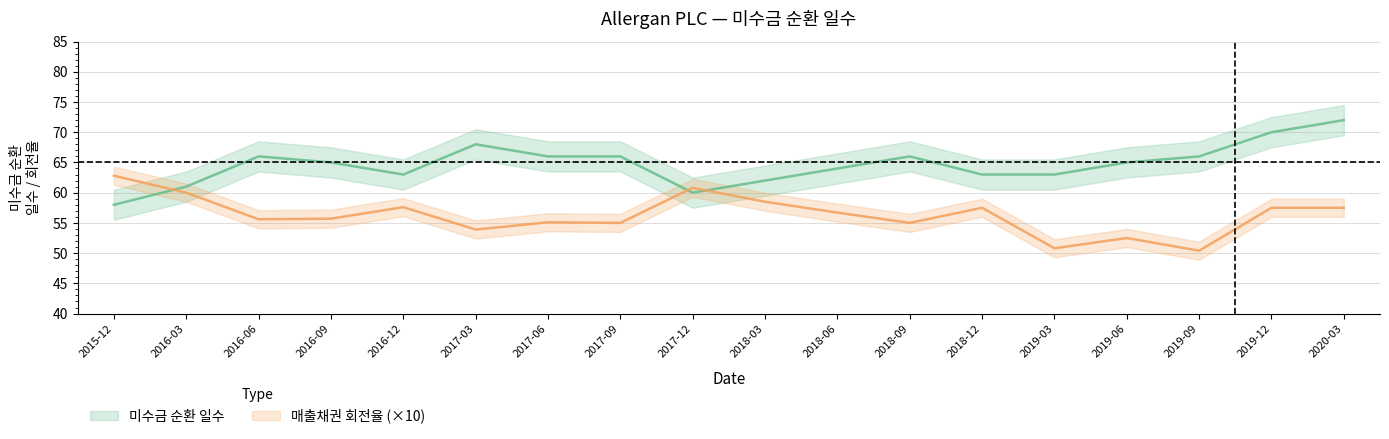

Which category has the lowest value in the 매출채권 회전율 series?

2019-09-30